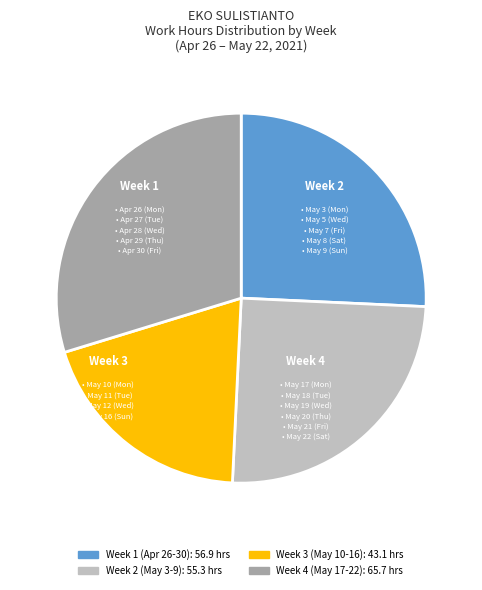

Is there any slice that represents more than half of the pie?

No